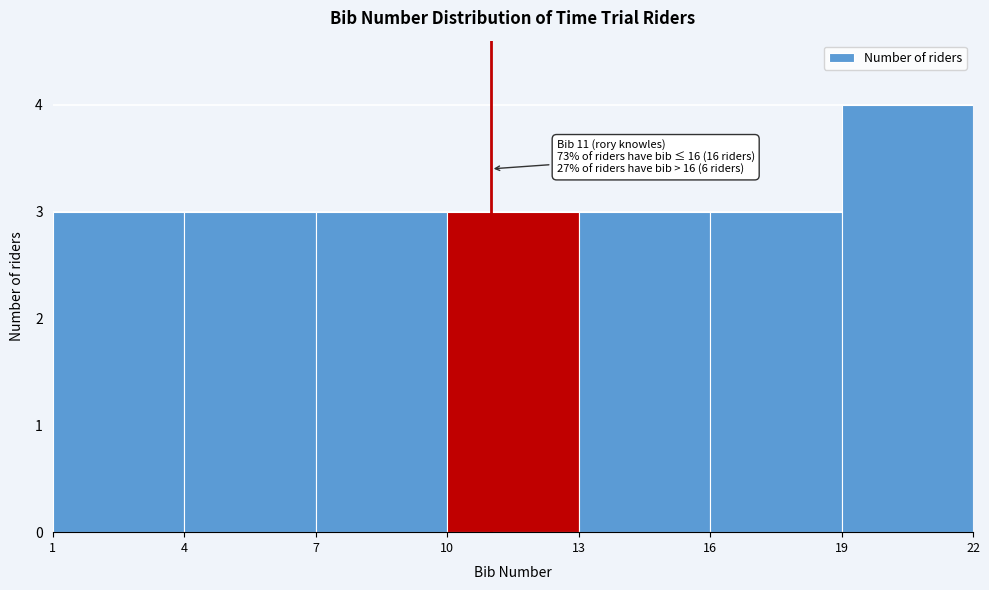

Which range on the x-axis has the tallest bar?

19 to 22